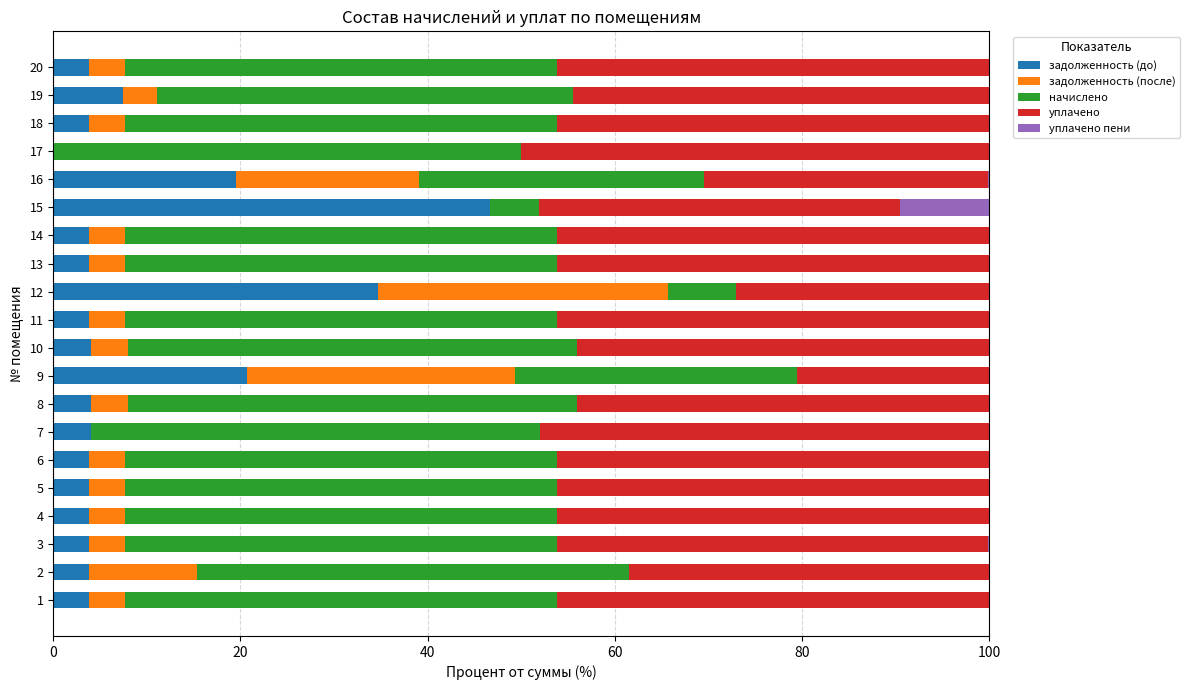

What is the total value across all series at 11?

100.0